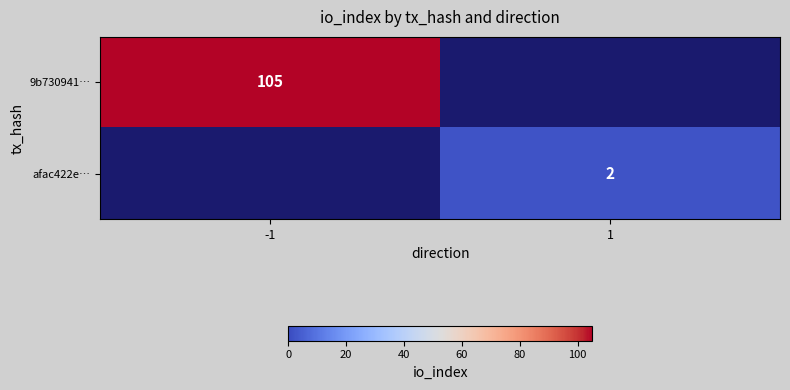

What is the smallest value displayed?

2.0